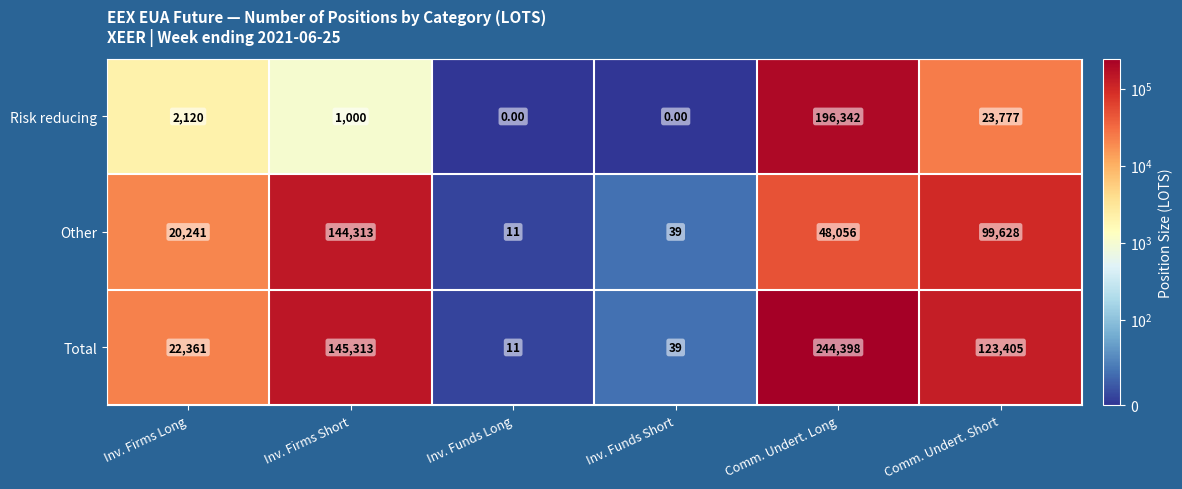

At which label does Other reach its peak?

Inv. Firms Short